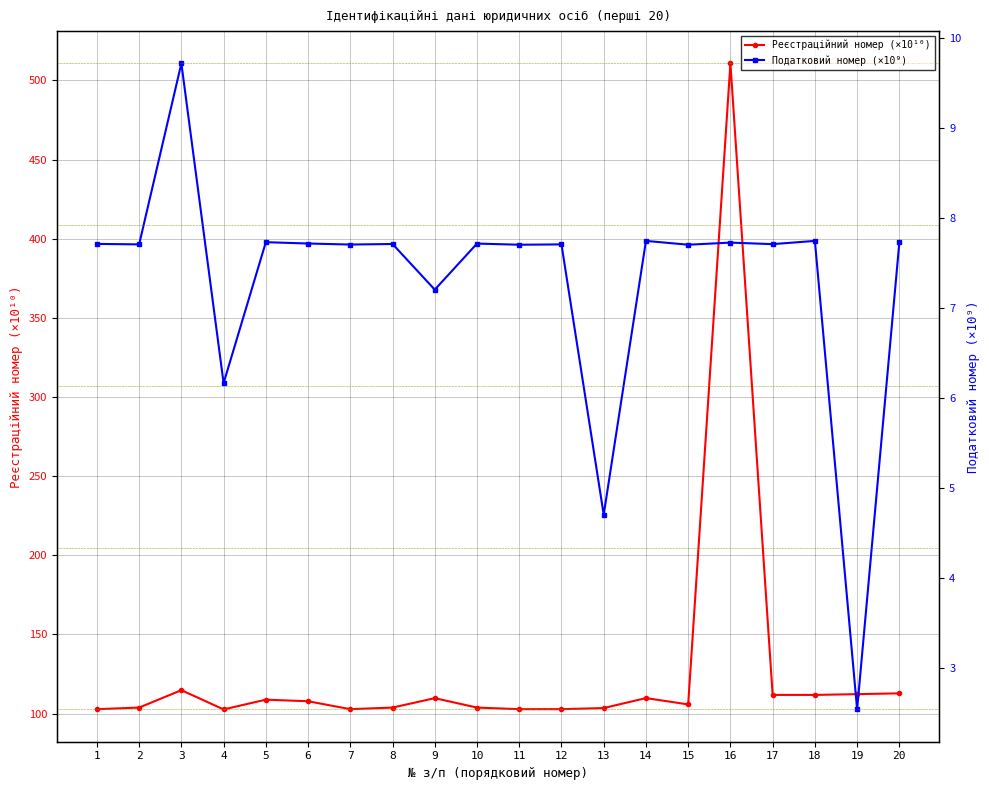

Which series has the largest total across all categories?

Реєстраційний номер (×10¹⁰)